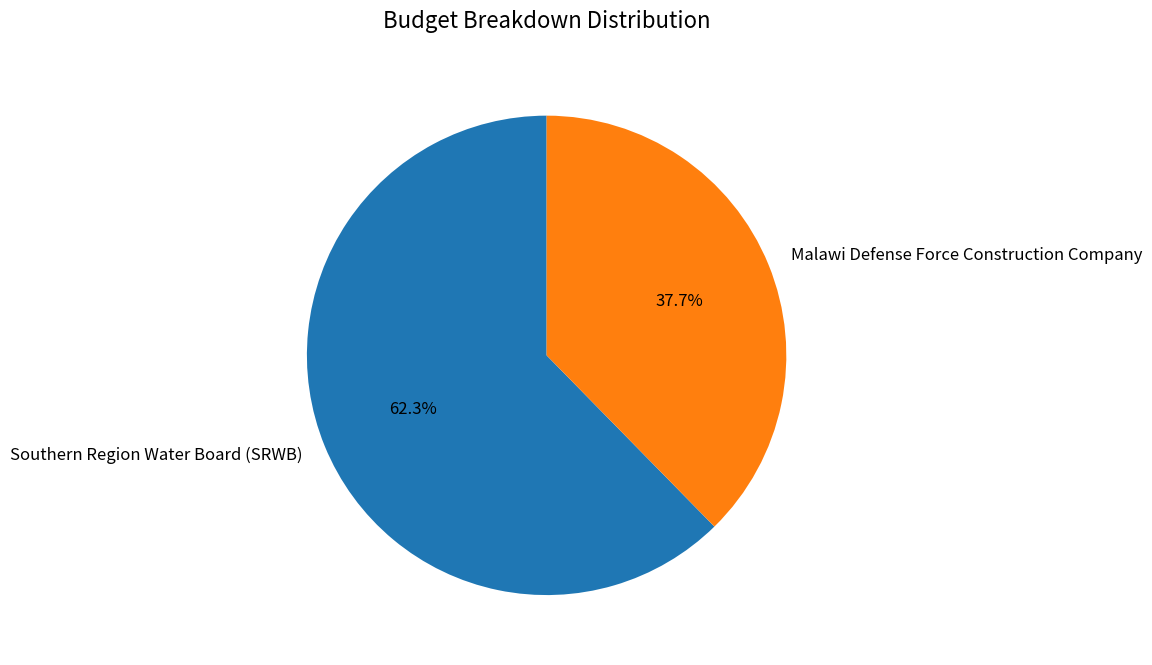

How many segments does this pie chart have?

2